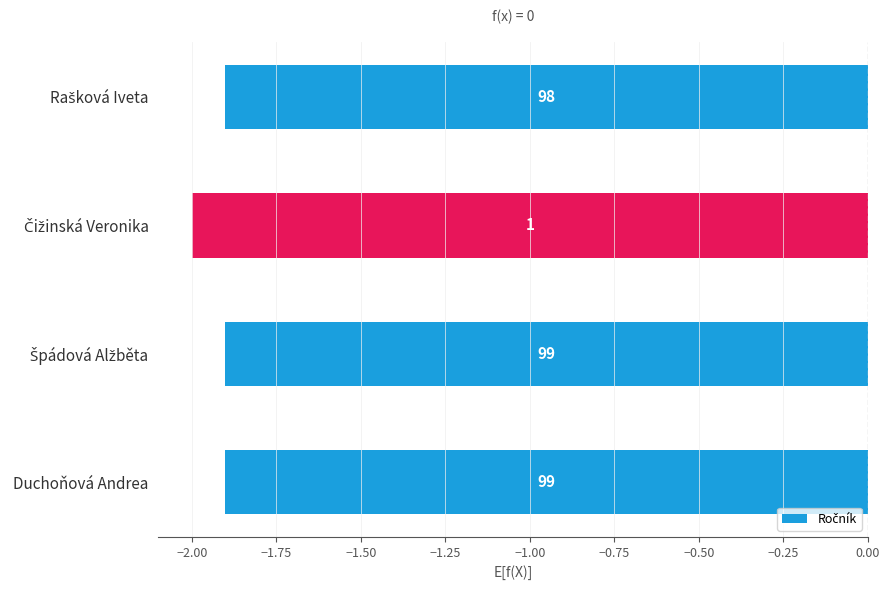

How many bars are there in total?

4